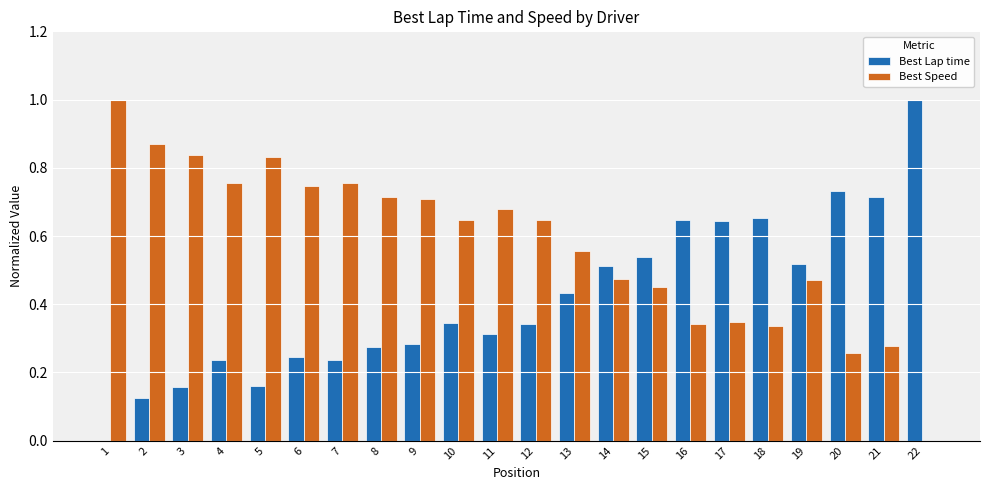

True or false: Best Speed has a value of 0.2 at 9.

False